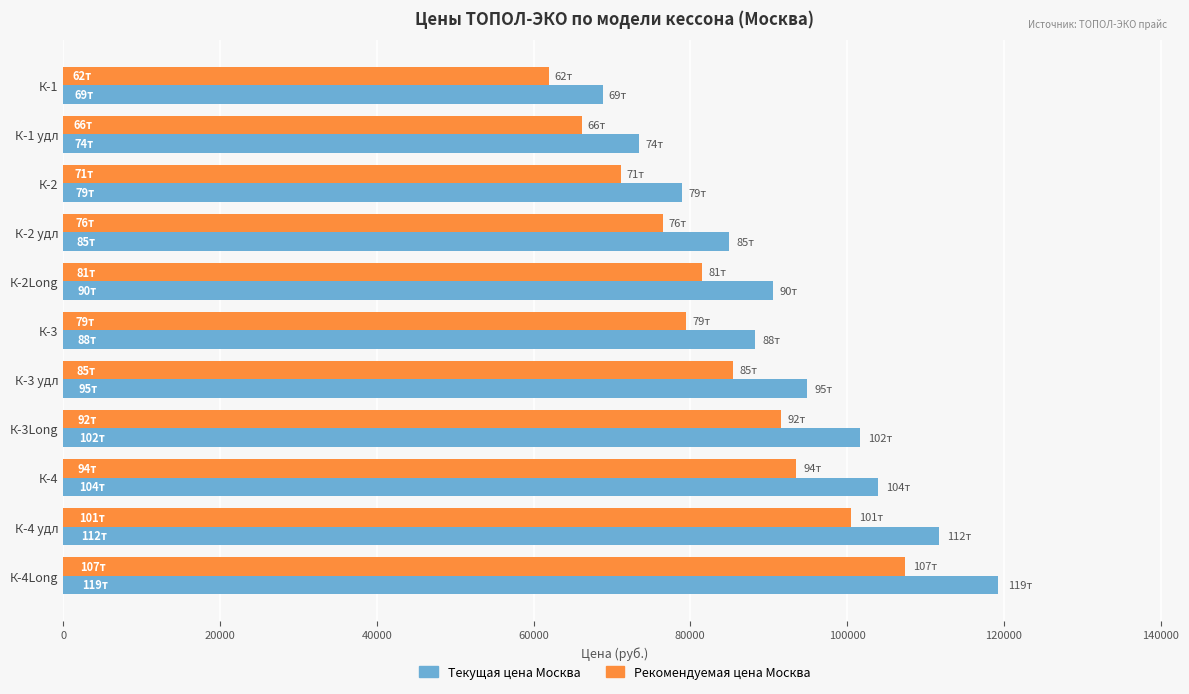

What is the total value across all series at К-1 удл?

139650